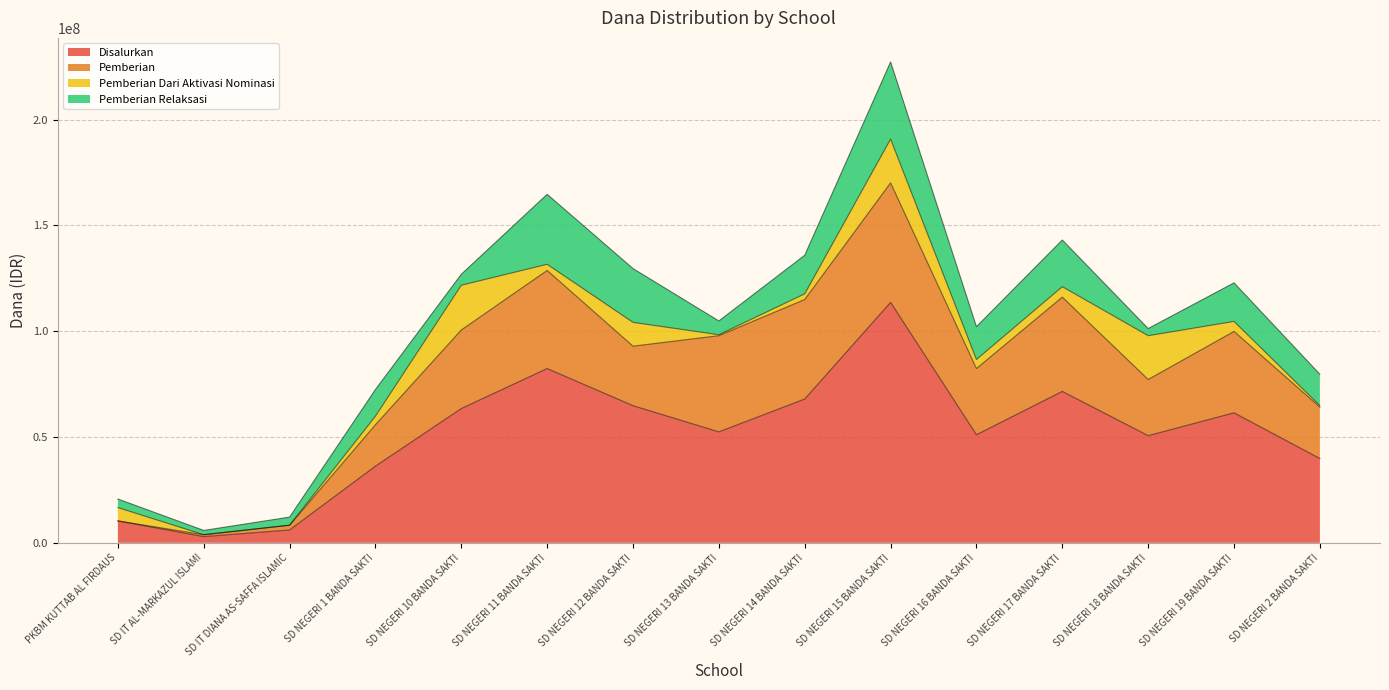

Which label corresponds to the smallest value in the chart?

PKBM KUTTAB AL FIRDAUS